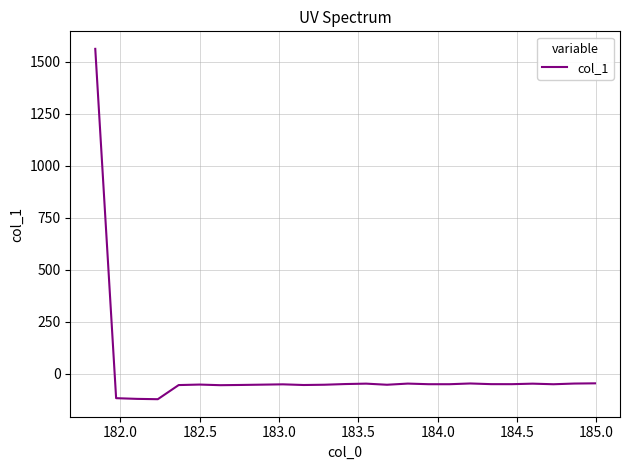

How many lines are shown in the chart?

1